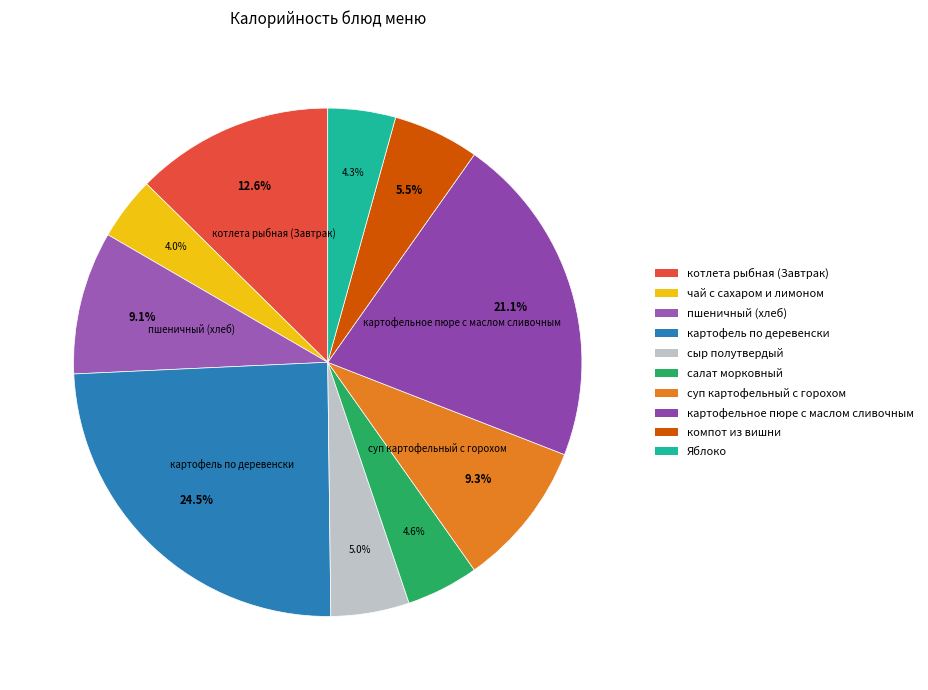

Rank the categories by value from lowest to highest.

чай с сахаром и лимоном, Яблоко, салат морковный, сыр полутвердый, компот из вишни, пшеничный (хлеб), суп картофельный с горохом, котлета рыбная (Завтрак), картофельное пюре с маслом сливочным, картофель по деревенски